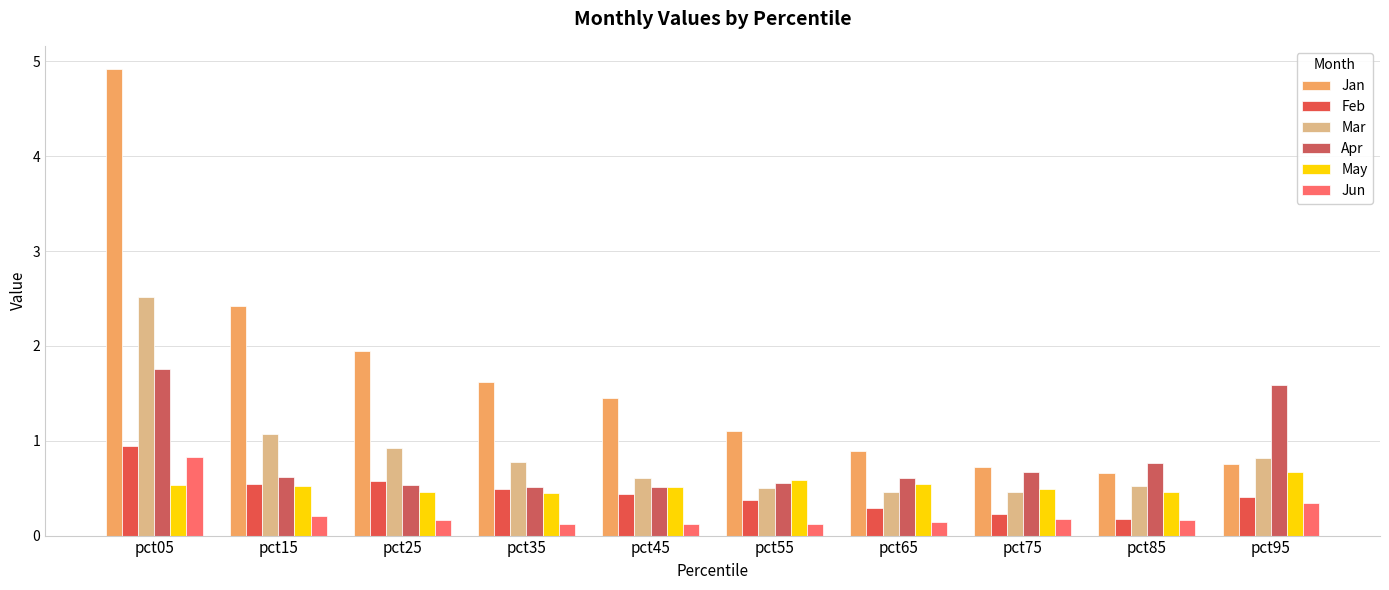

What is the difference between the Feb values at pct05 and pct35?

0.4